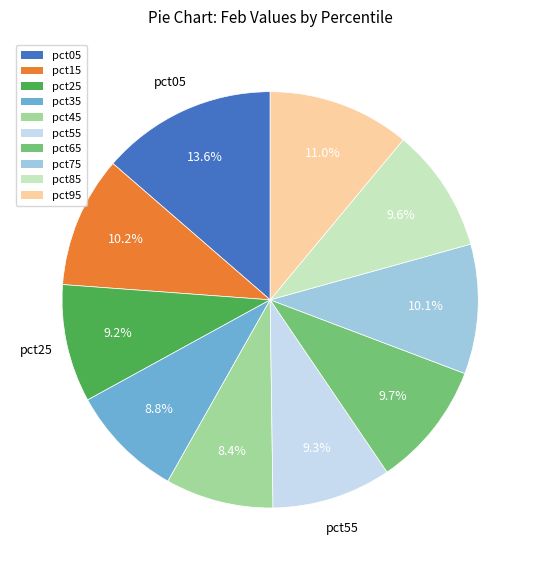

To the nearest percent, what is the average slice percentage?

10%